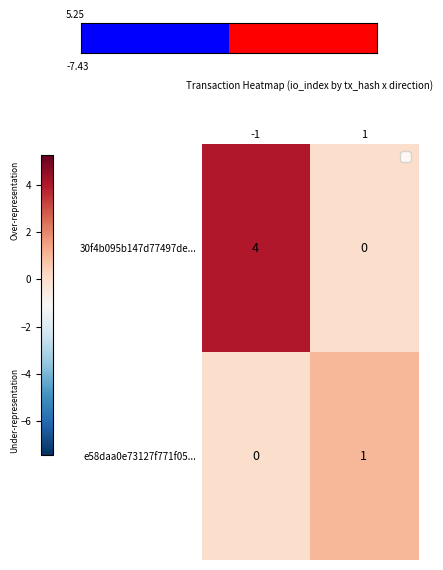

Reading left to right, what are all the values shown in this chart?

30f4b095b147d77497de...: -1=4	1=0
e58daa0e73127f771f05...: -1=0	1=1